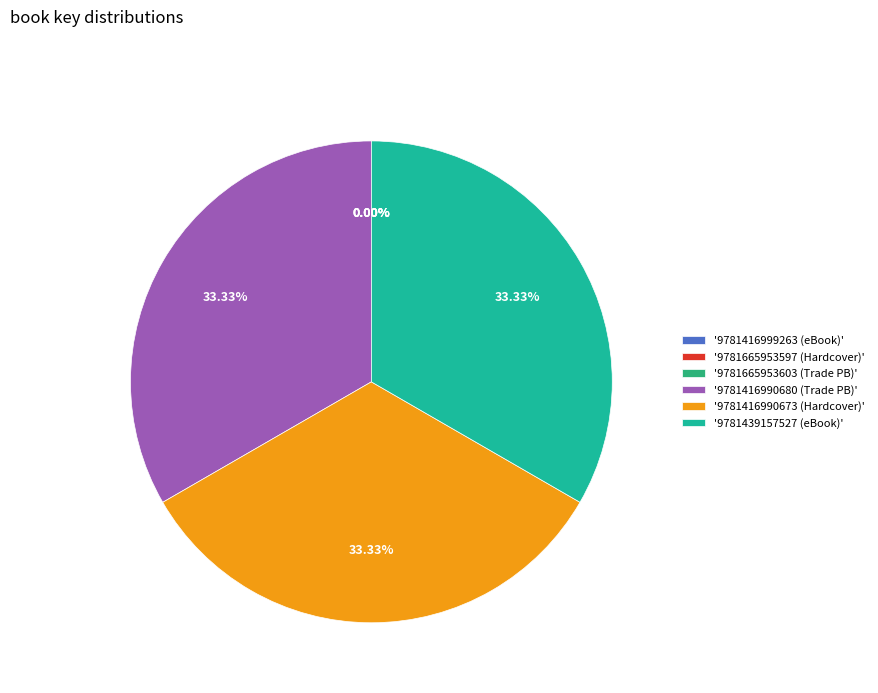

Does any single category account for the majority?

No